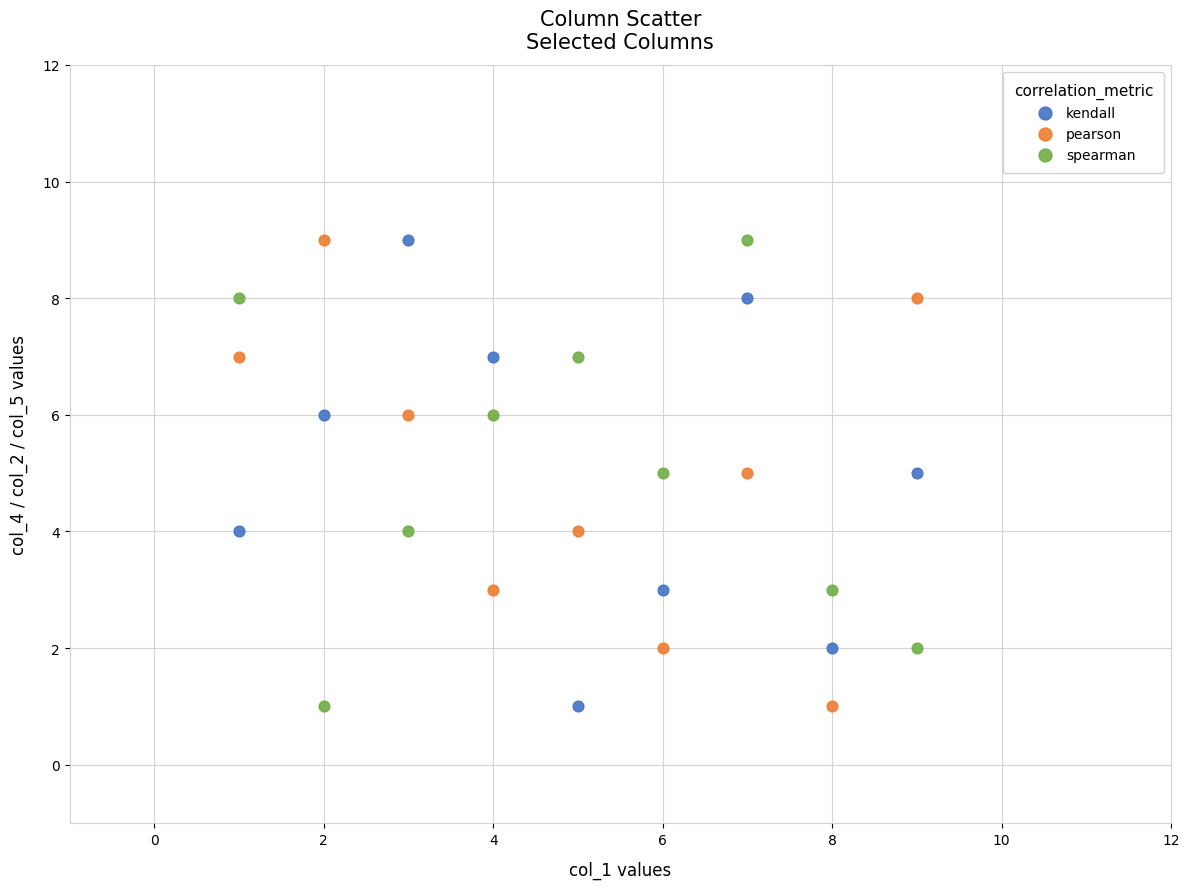

Across all data points, what is the range of Y values (max minus min)?

8